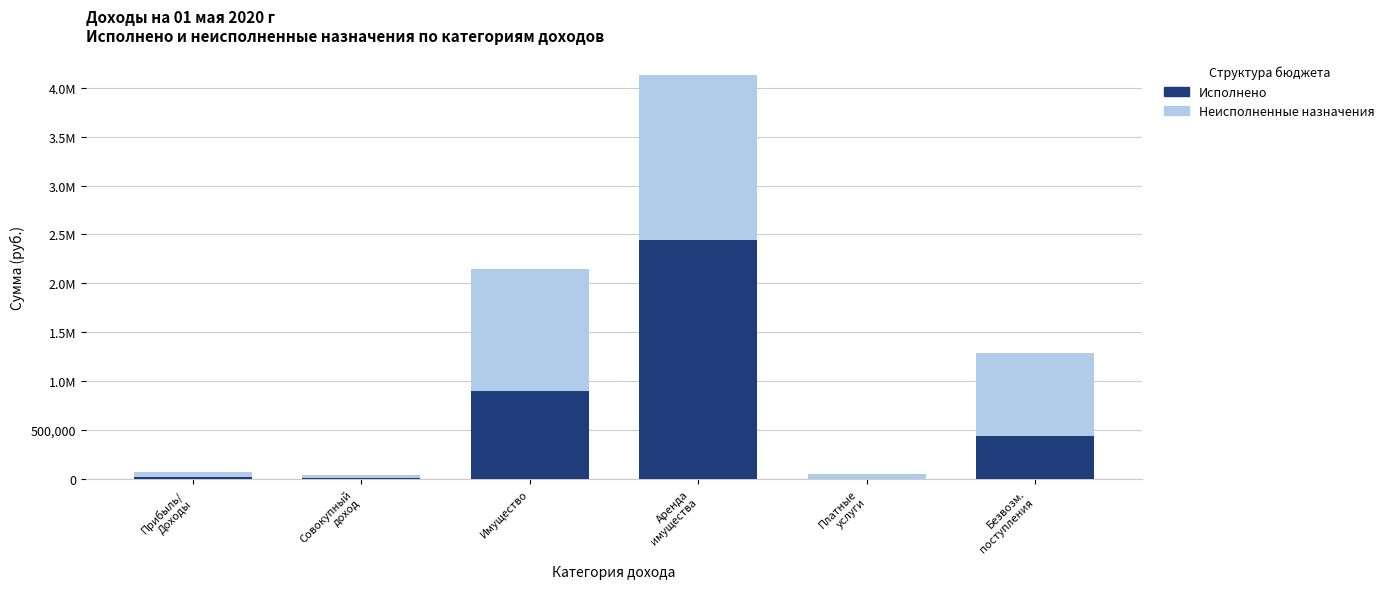

What are all the series names shown in the legend?

Исполнено, Неисполненные назначения